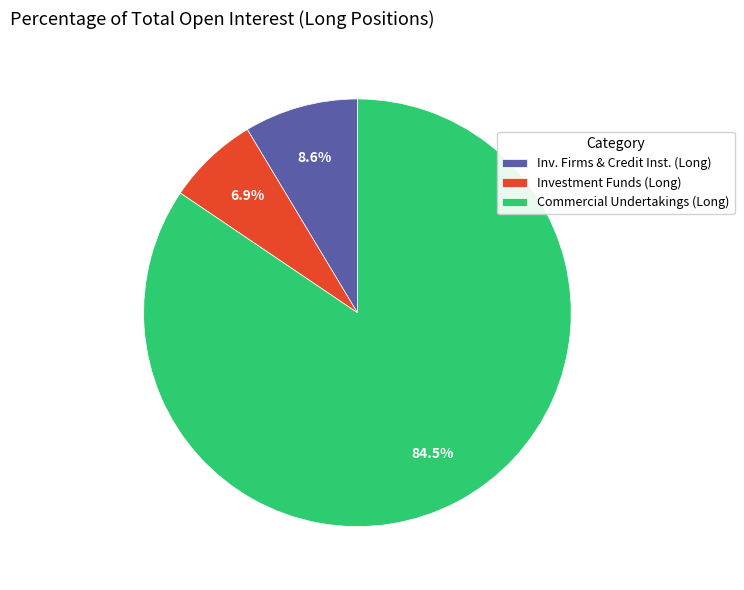

Which category has the biggest portion of the pie?

Commercial Undertakings (Long)